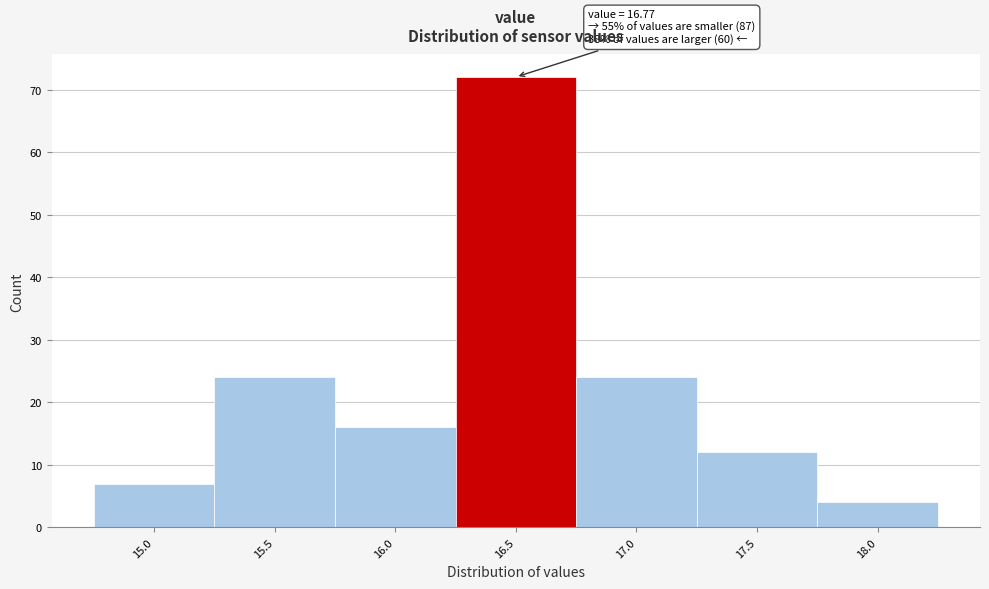

Reading right to left, extract all data points from this chart.

18.0=4	17.5=12	17.0=24	16.5=72	16.0=16	15.5=24	15.0=7